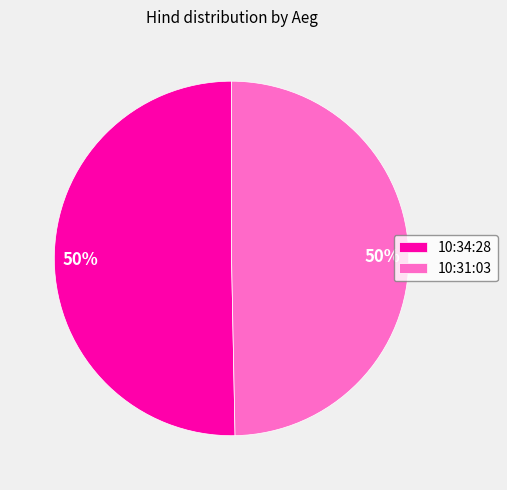

Approximately how many times larger is the value at 10:31:03 compared to 10:34:28?

1.0